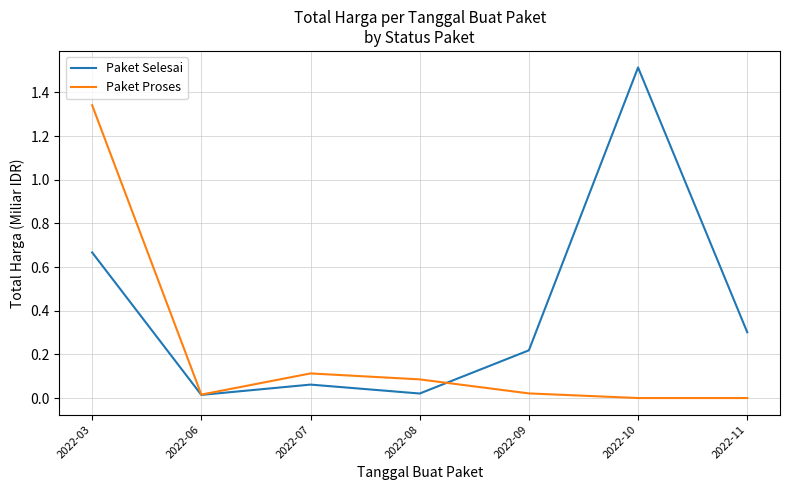

Is it true that Paket Selesai equals 0.1 at 2022-09?

False